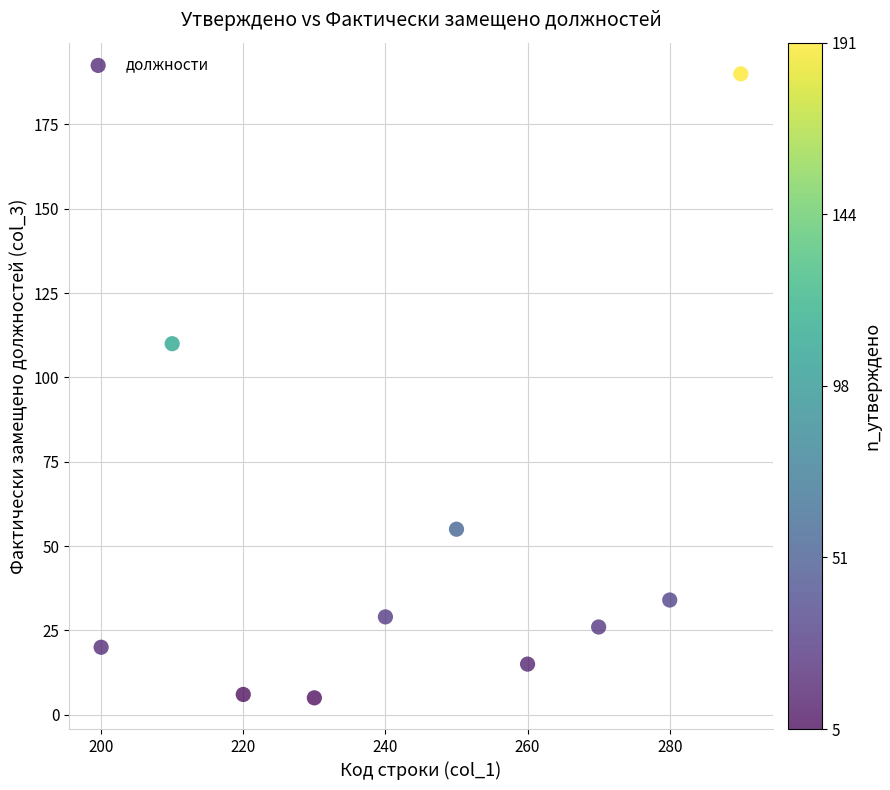

What is the range of X values (max minus min)?

90